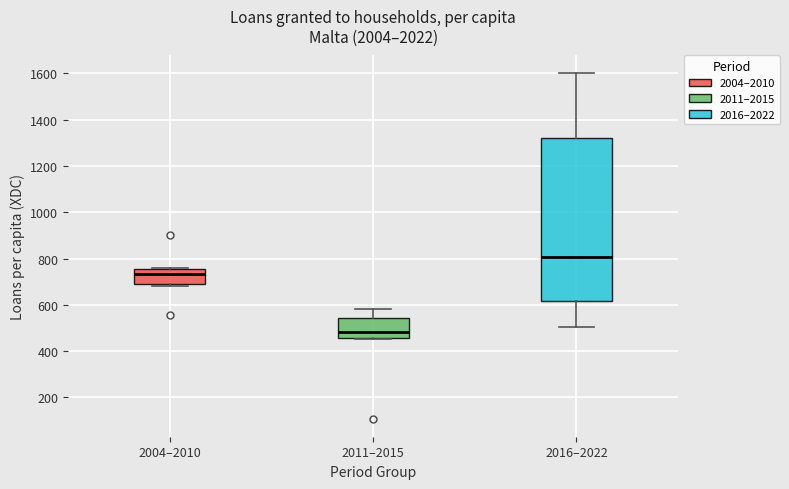

Reading left to right, read every box against the y-axis: the position of its median line, the range the box covers, and the ends of its whiskers. The values are not printed on the chart, so give them approximately, as read against the axis.

2004–2010: median 740, box 700 to 760, whiskers 680 to 760
2011–2015: median 480, box 460 to 540, whiskers 460 to 580
2016–2022: median 800, box 620 to 1320, whiskers 500 to 1600